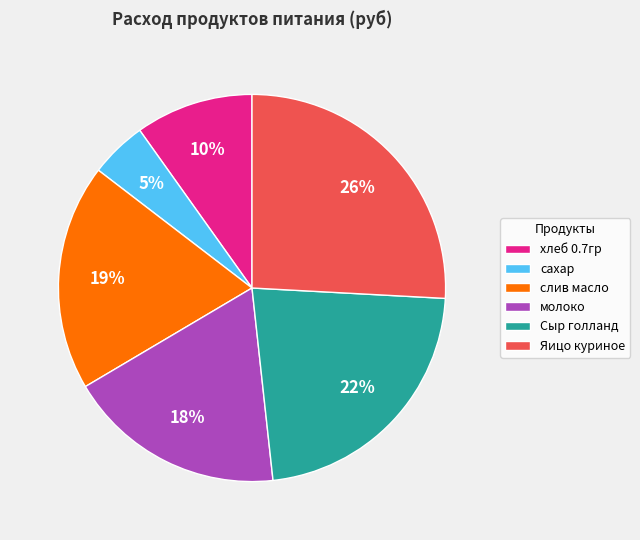

Which category has the smallest portion of the pie?

сахар